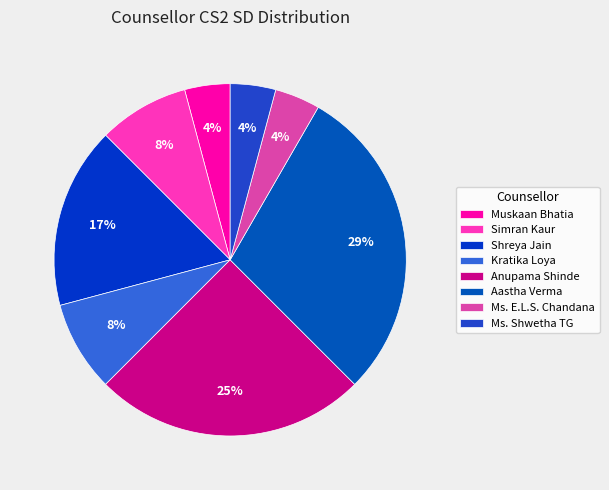

Does any single category account for the majority?

No